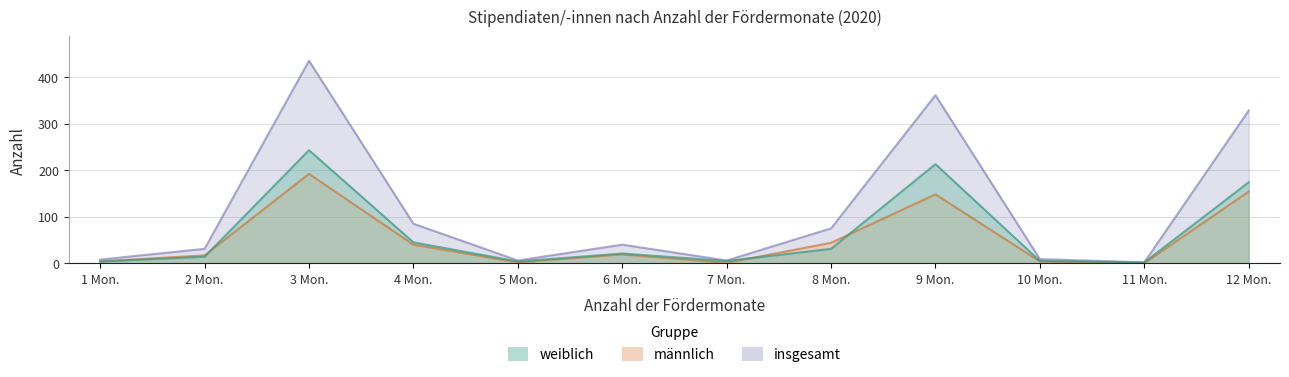

Reading right to left, what are all the values shown in this chart?

männlich: 154	0	4	148	44	1	19	2	40	192	17	4
weiblich: 174	2	5	213	31	5	21	4	45	243	14	4
insgesamt: 328	2	9	361	75	6	40	6	85	435	31	8